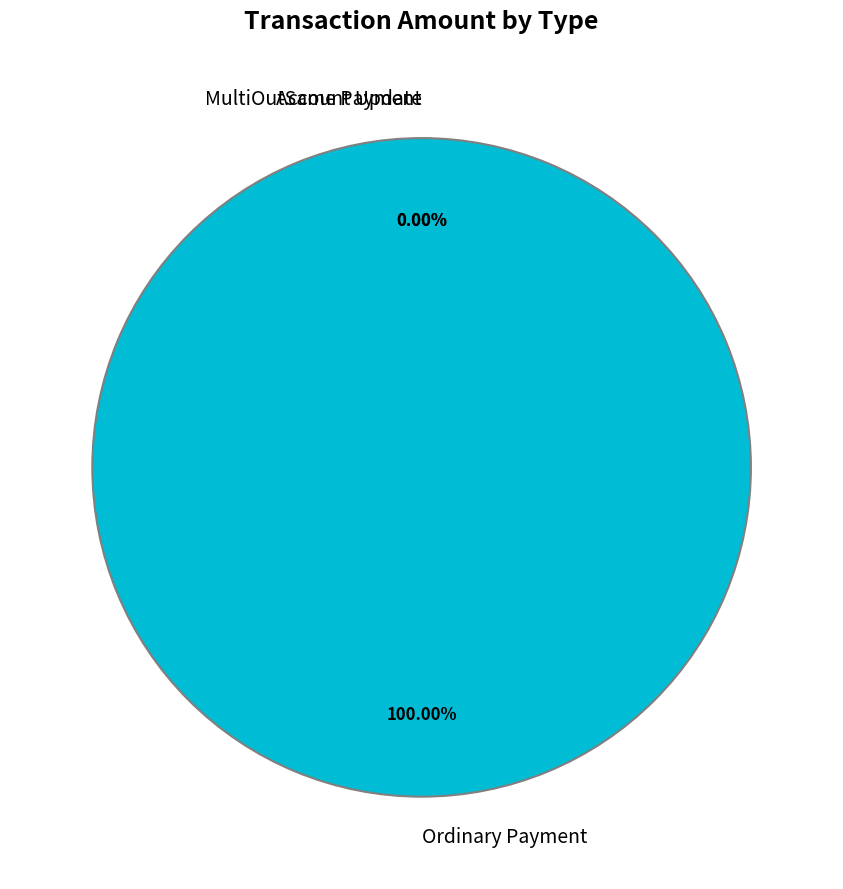

What is the largest slice in the pie chart?

Ordinary Payment